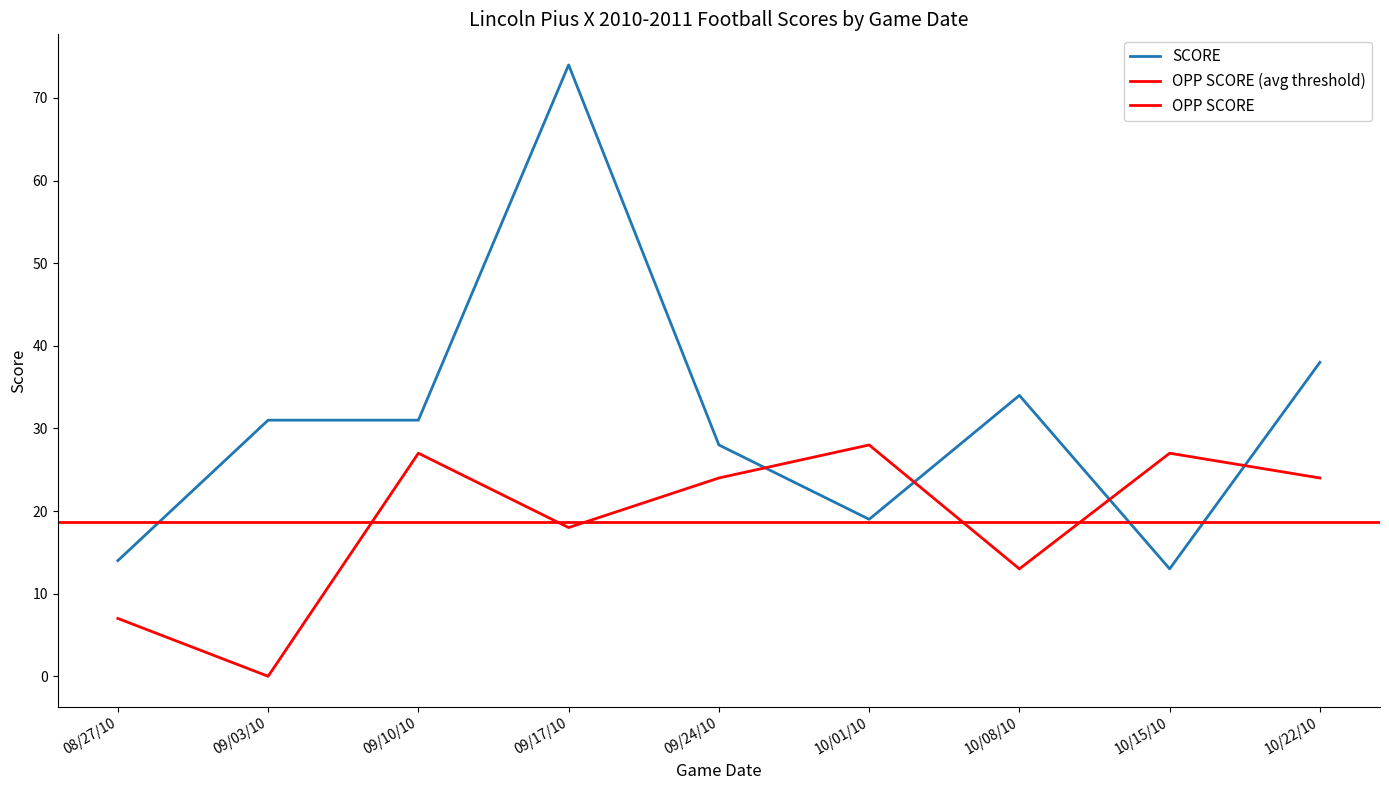

Which series has the widest spread of values?

SCORE